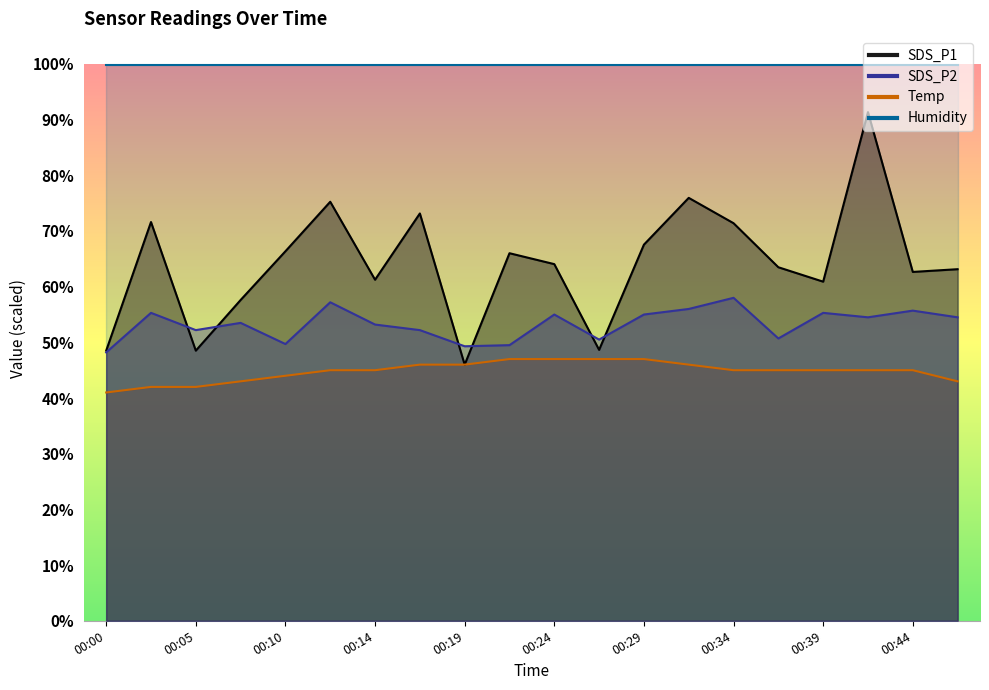

At which label does SDS_P2 first exceed 54?

00:02